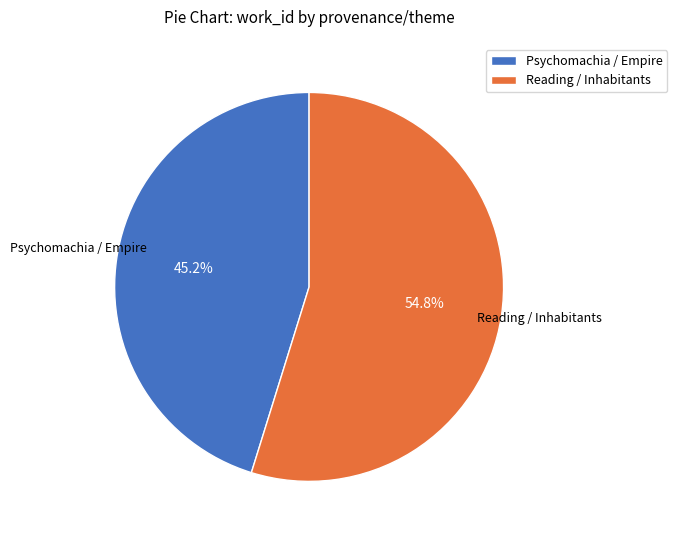

To the nearest percent, what percentage of the pie is Reading / Inhabitants?

55%